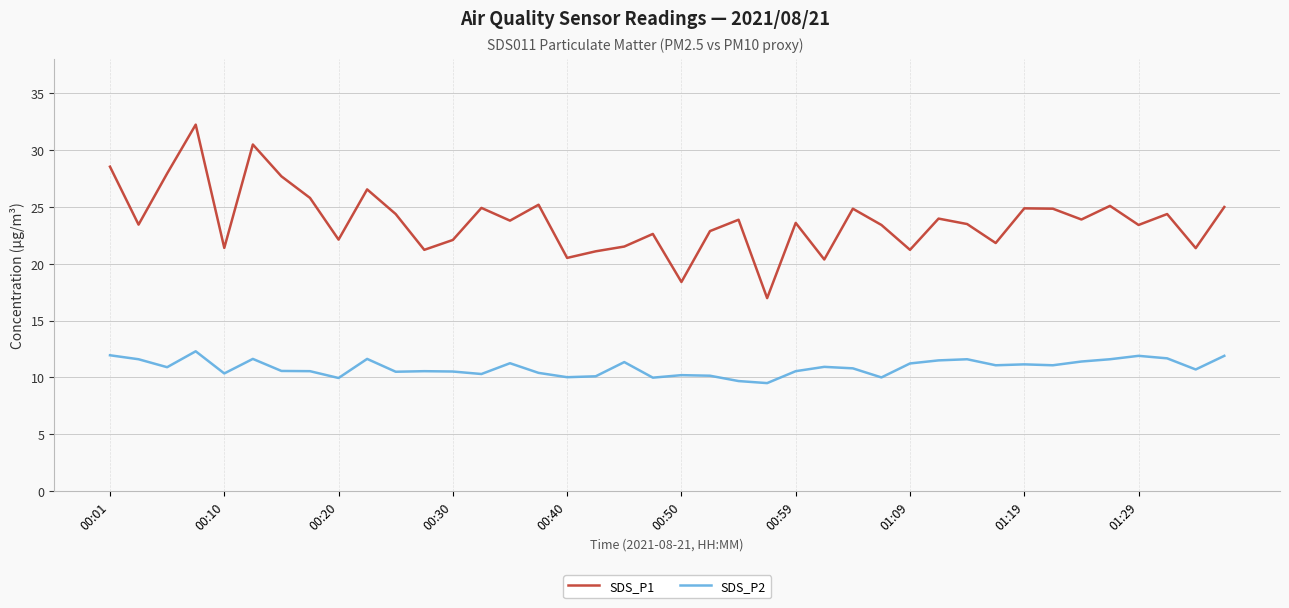

What is the minimum value for SDS_P1?

17.0